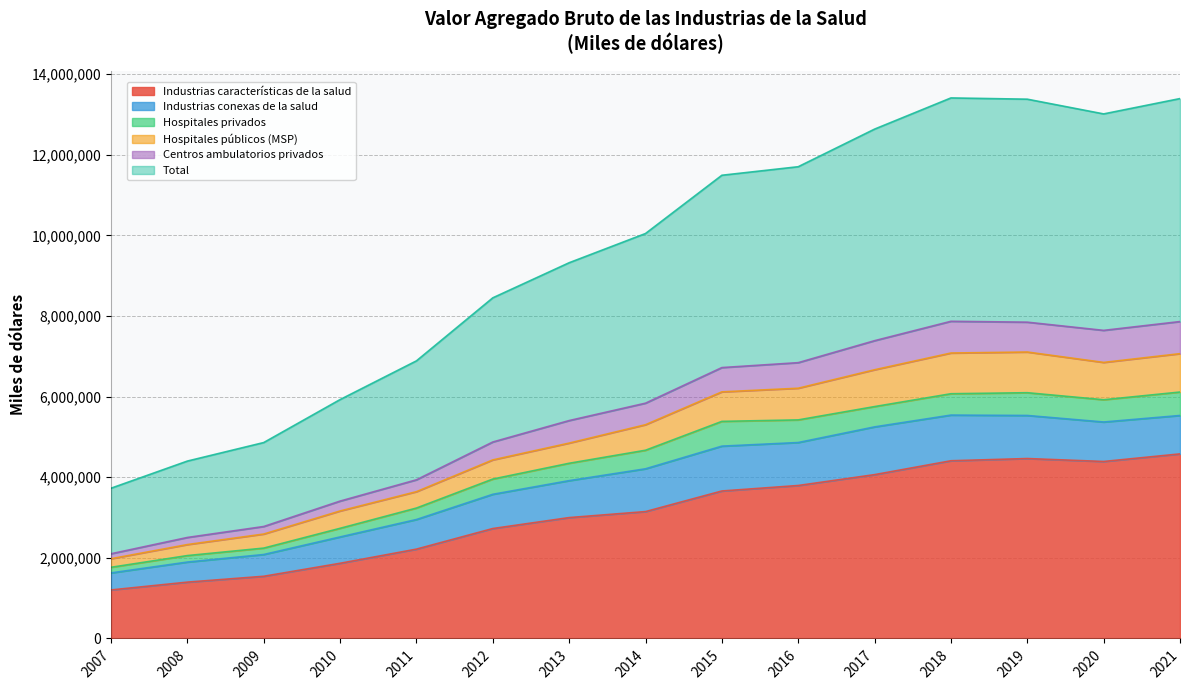

The value of Industrias características de la salud at 2017 is 2047400. True or false?

False